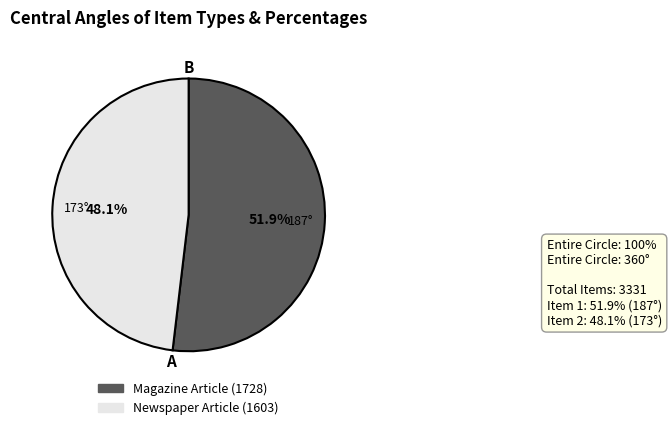

To the nearest percent, what portion does Newspaper Article (1603) represent?

48%